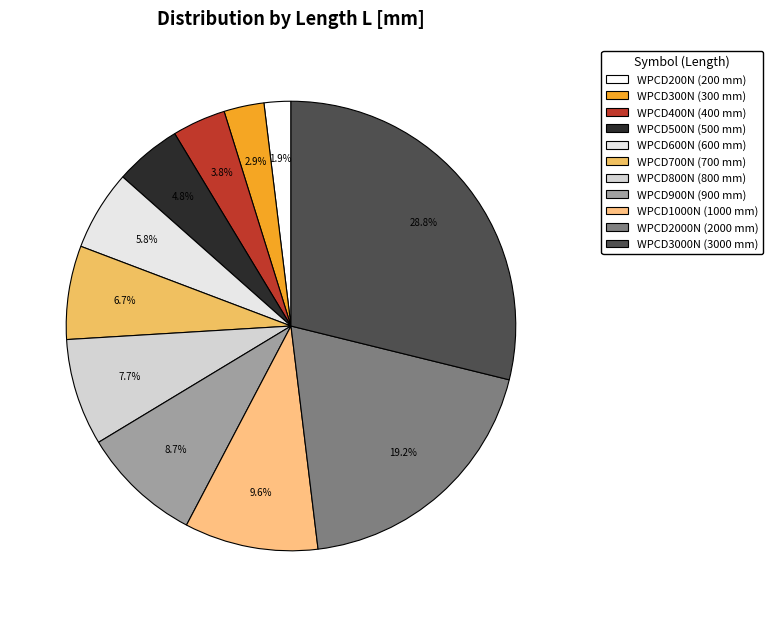

True or false: WPCD800N accounts for 17% of the total.

False